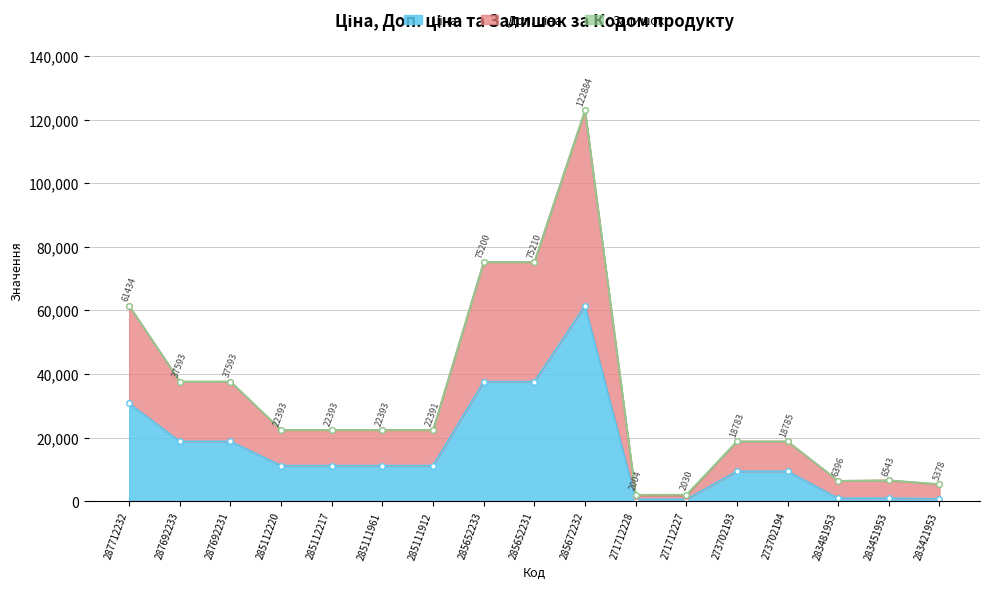

True or false: Доп. ціна and Ціна cross at least once.

False